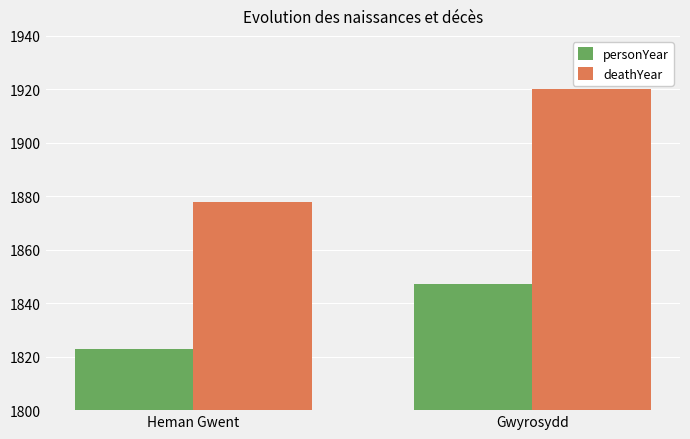

What is the difference between the maximum and minimum values in the deathYear series?

42